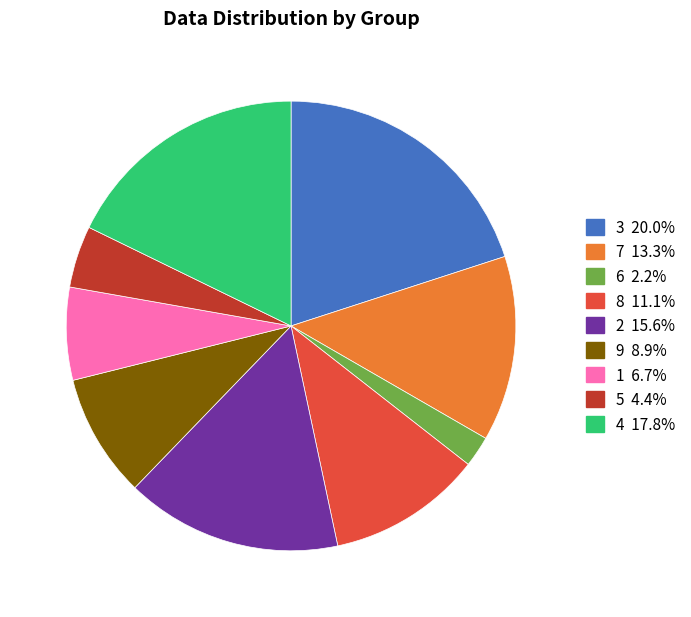

How many slices are in this pie chart?

9